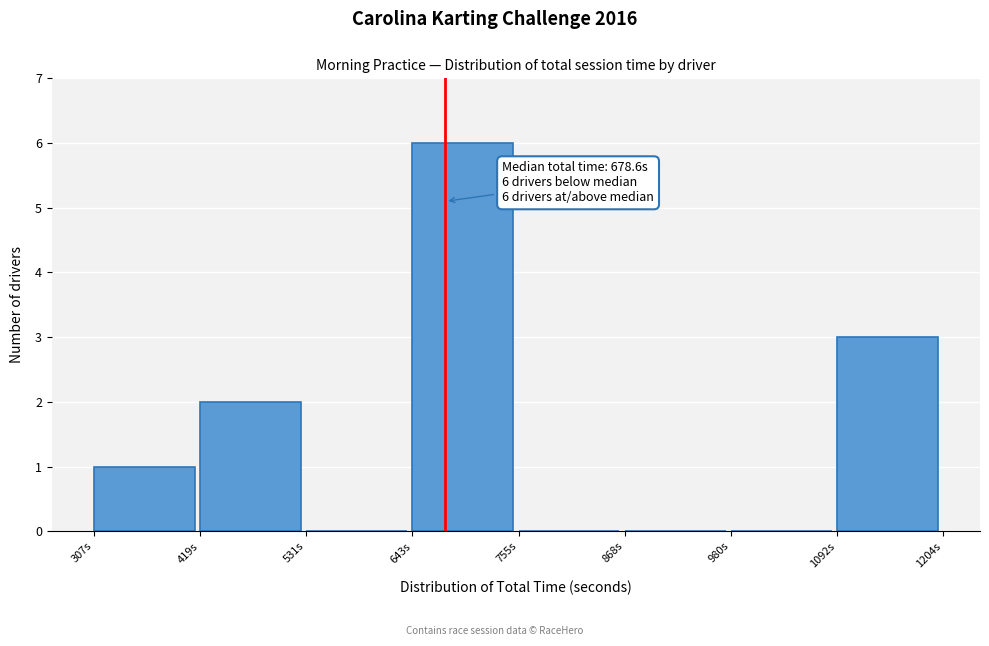

Which range on the x-axis has the tallest bar?

640 to 760